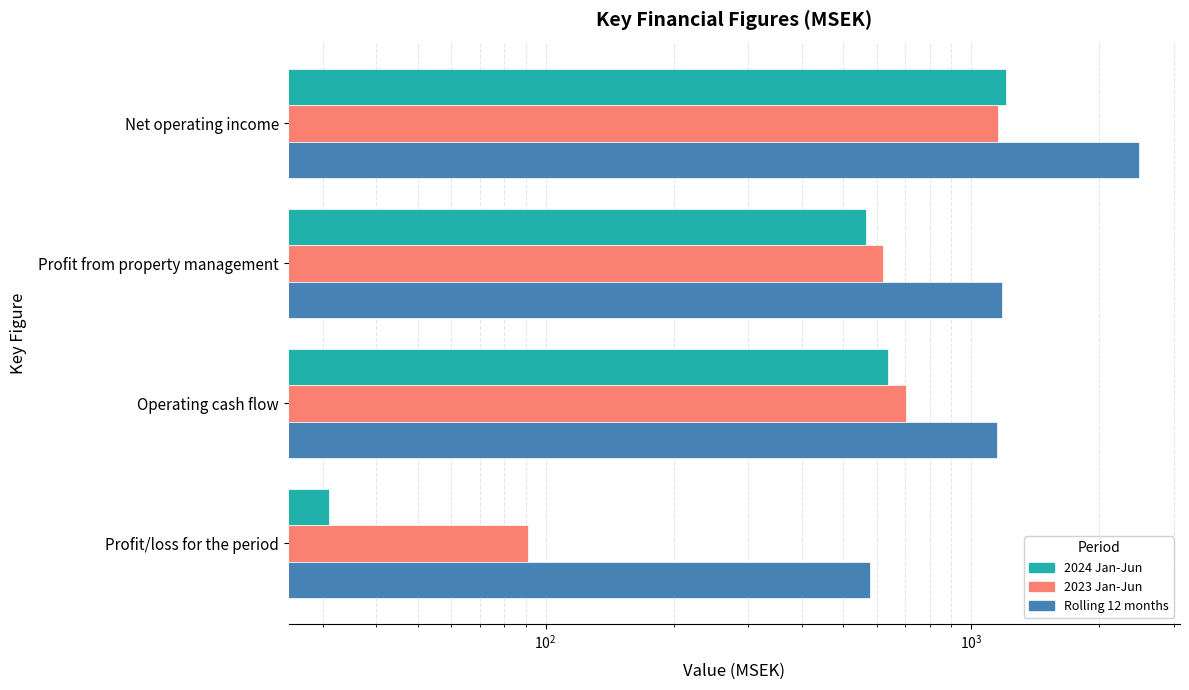

What is the highest value of the 2024 Jan-Jun series?

1208